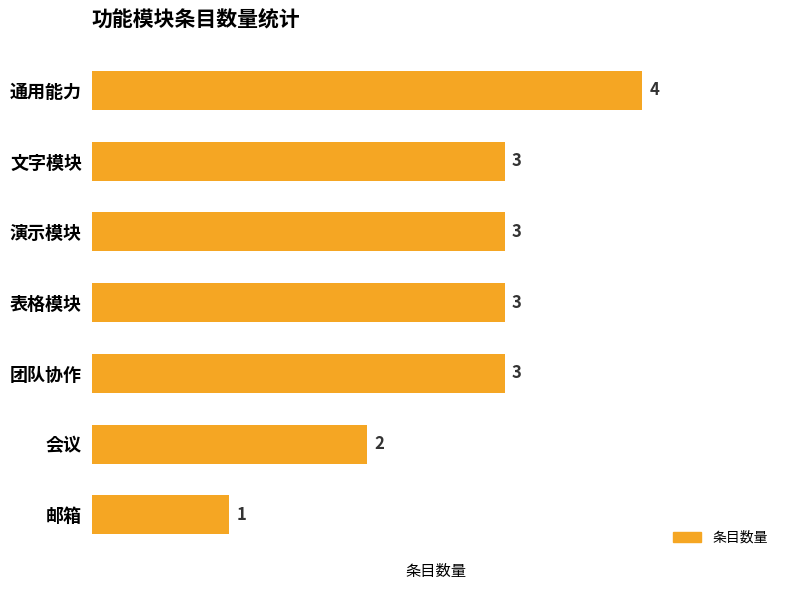

What is the label of the 2nd bar from the bottom?

会议